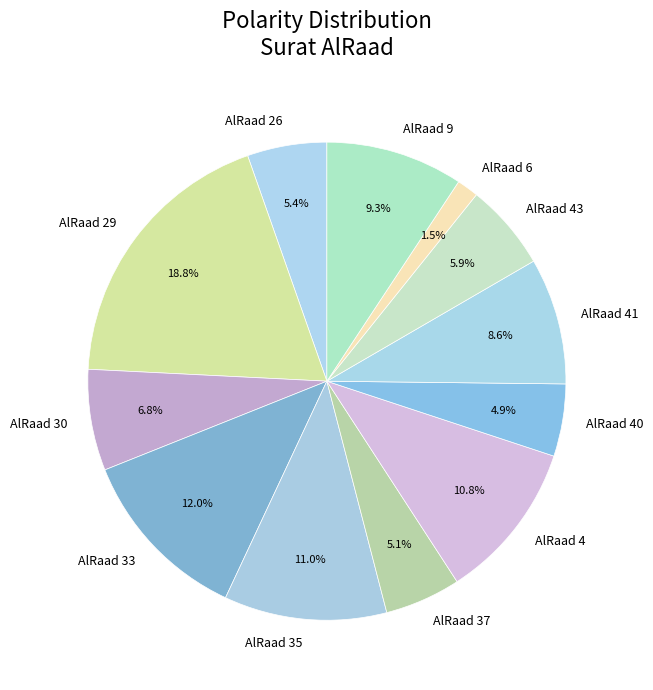

What is the largest slice in the pie chart?

AlRaad 29